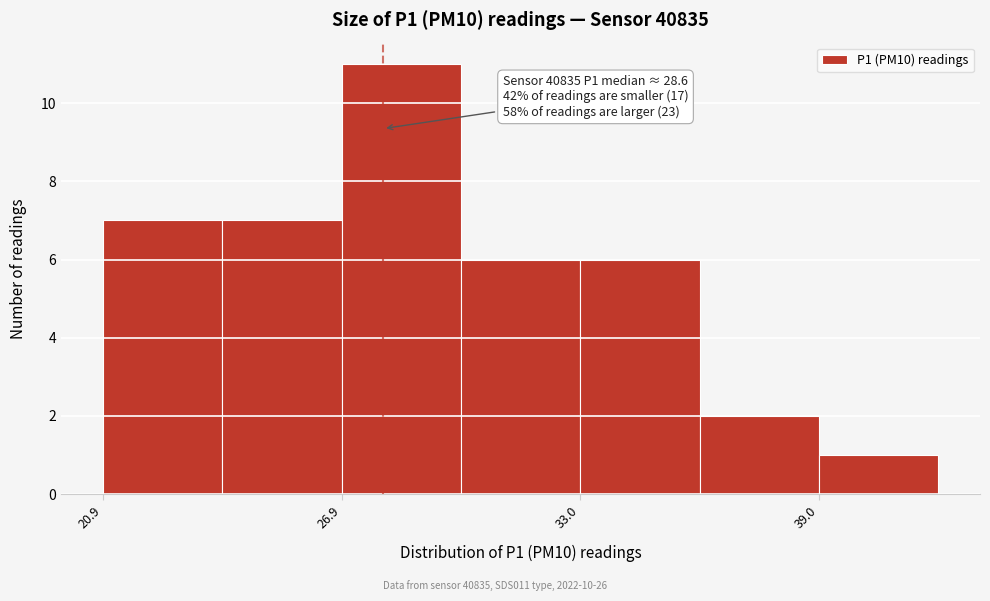

Around what value on the x-axis is the tallest bar? Give the approximate position of its centre, as read against the axis.

28